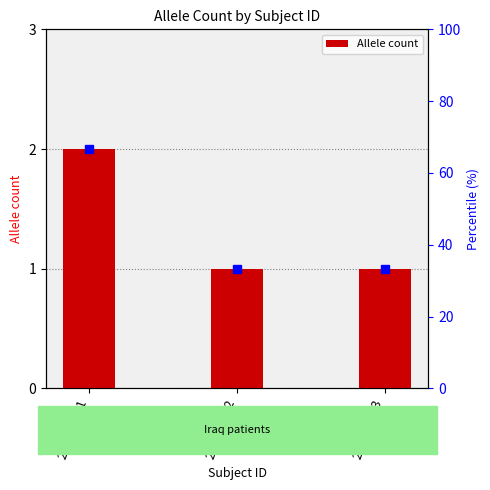

Does the chart contain stacked bars?

No